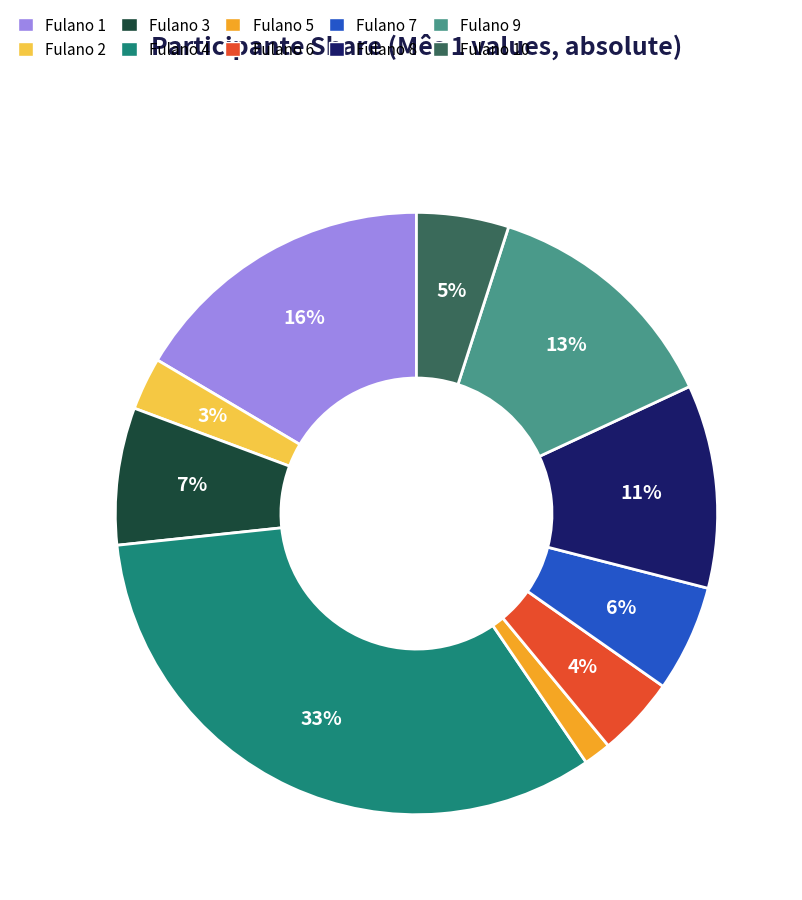

Does Fulano 1 account for over 50% of the chart?

No